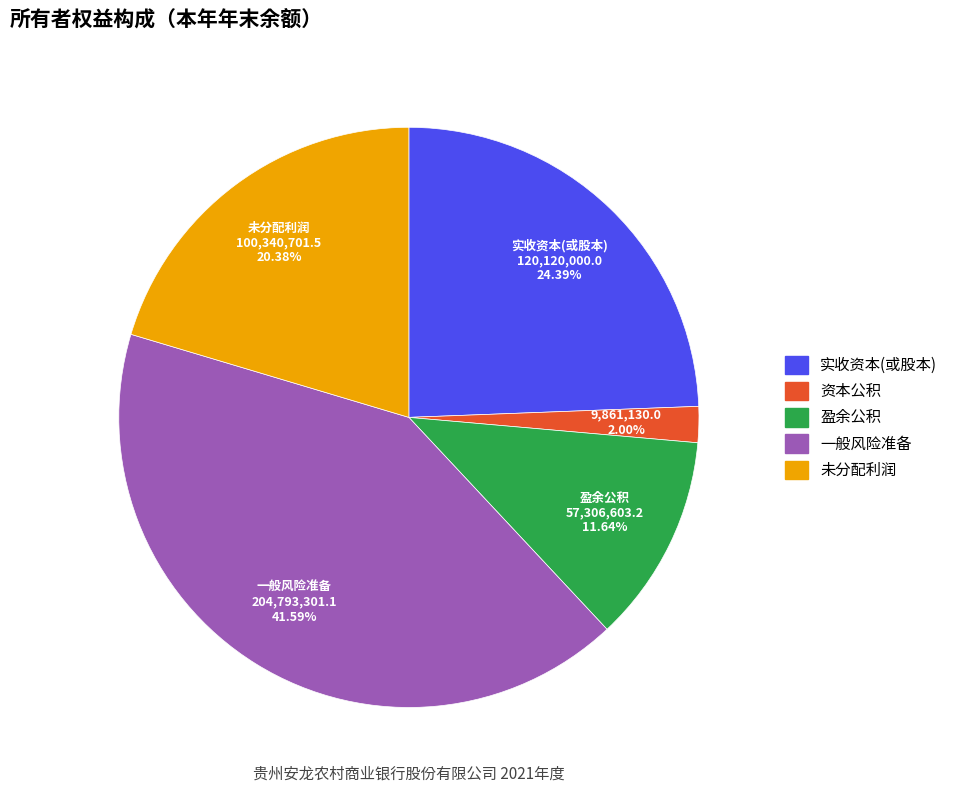

To the nearest percent, what percentage of the pie is 实收资本(或股本)?

24%